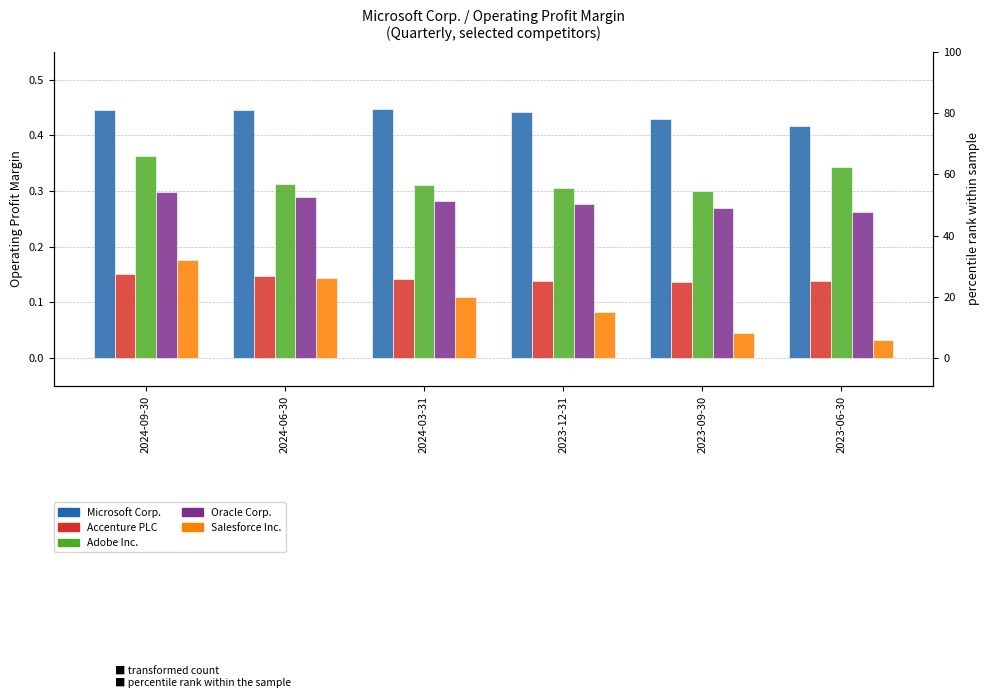

Are the bars horizontal?

No